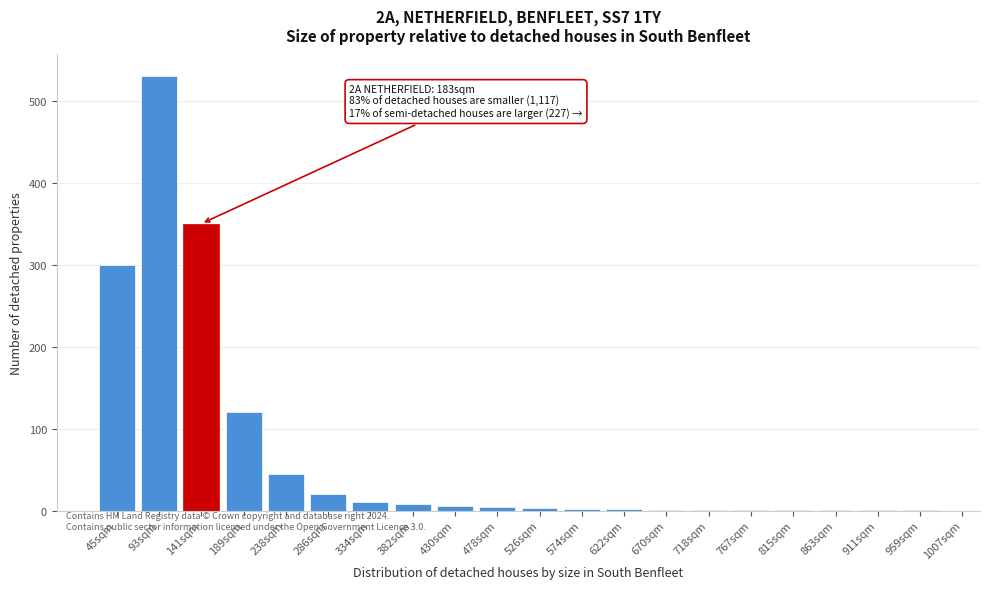

What is the sum of all values?

1406